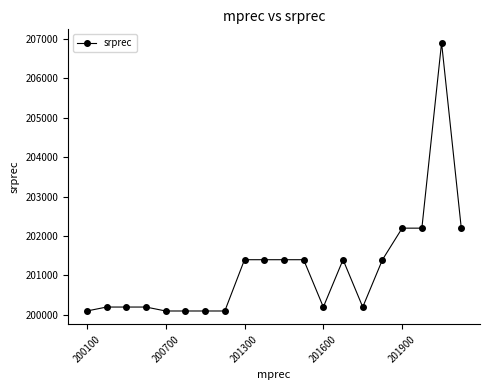

What is the value of the 7th point from the left?

200100